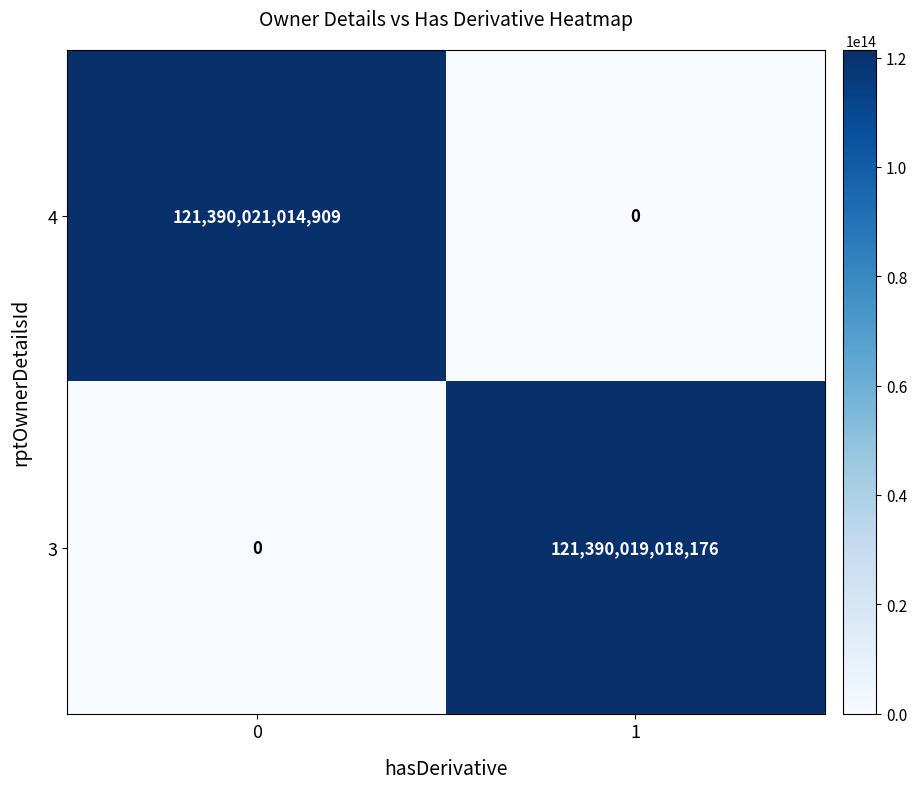

Is it true that 3 equals 52764864682348 at 1?

False